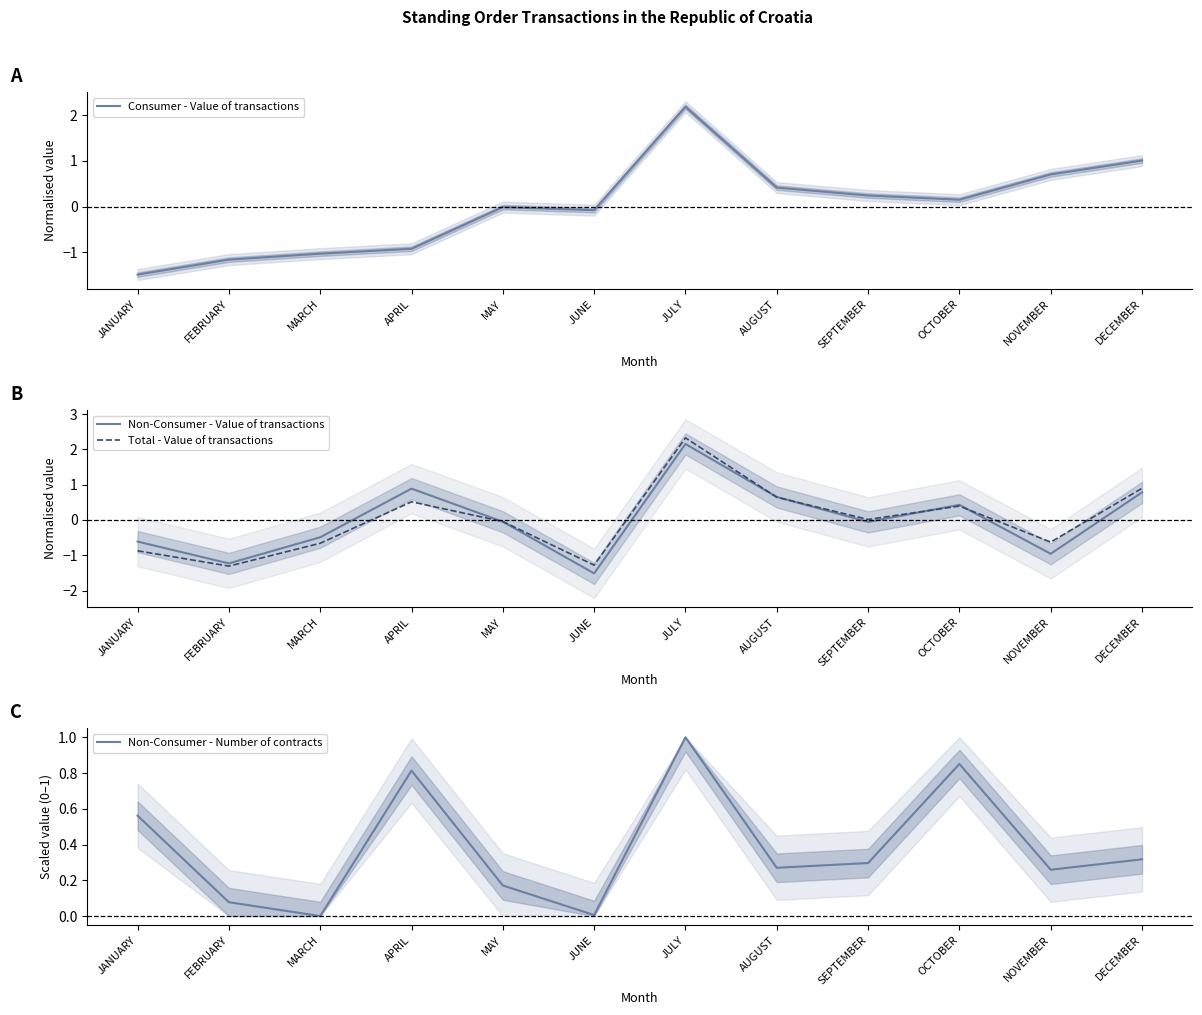

At which label does Non-Consumer - Value of transactions first exceed 0?

APRIL